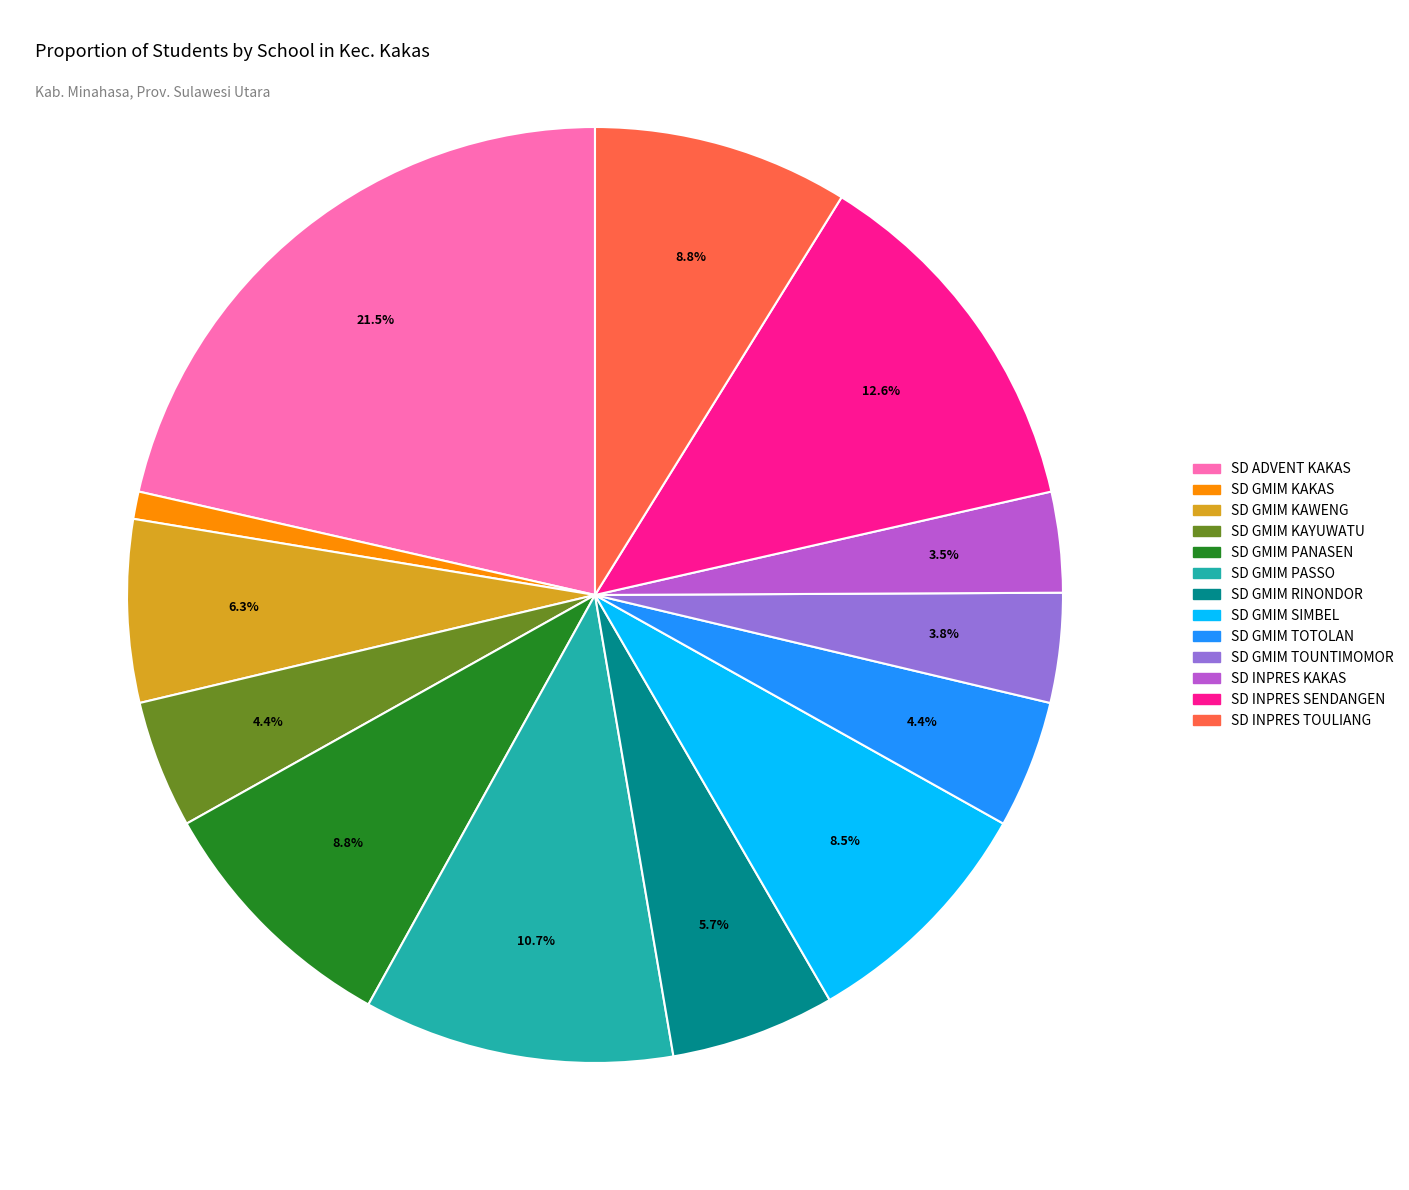

What percentage do SD INPRES SENDANGEN and SD GMIM PASSO together represent?

23.3%